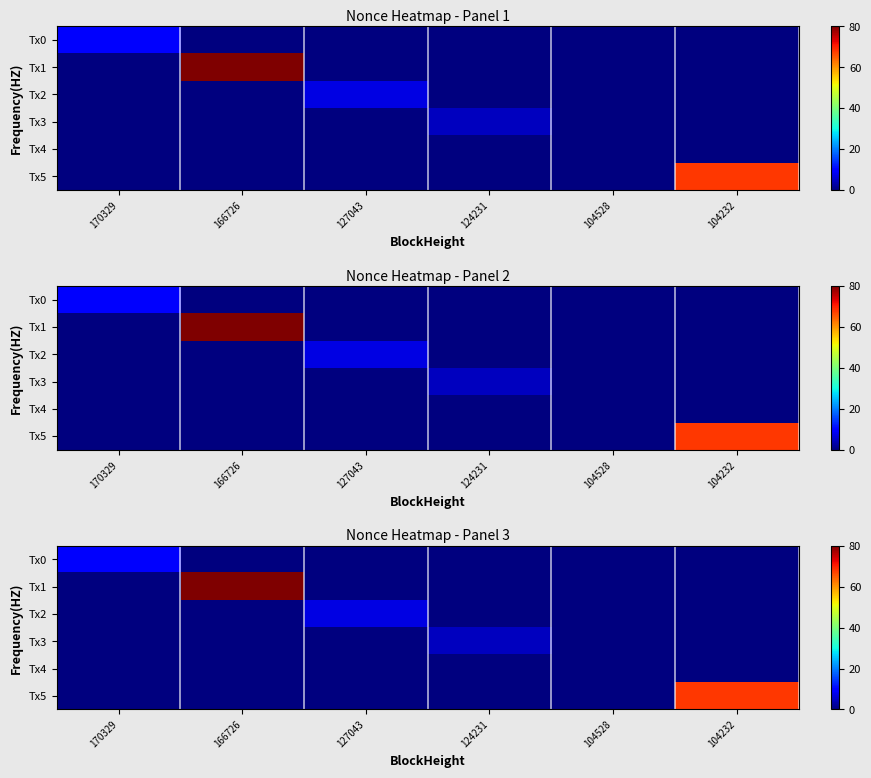

At which category is the sum across all series the highest?

166726